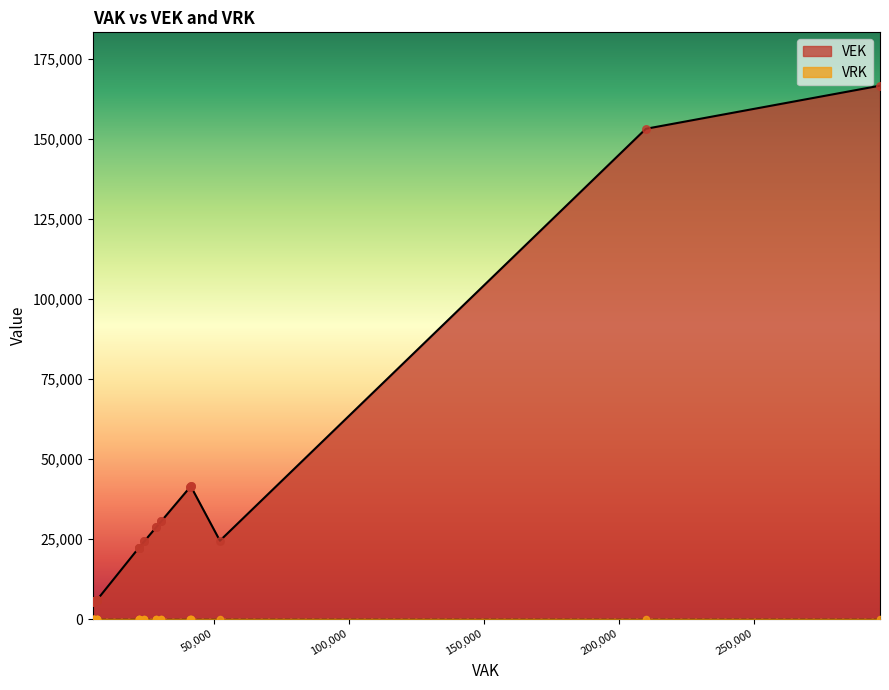

At how many categories does at least one series exceed 81427?

2